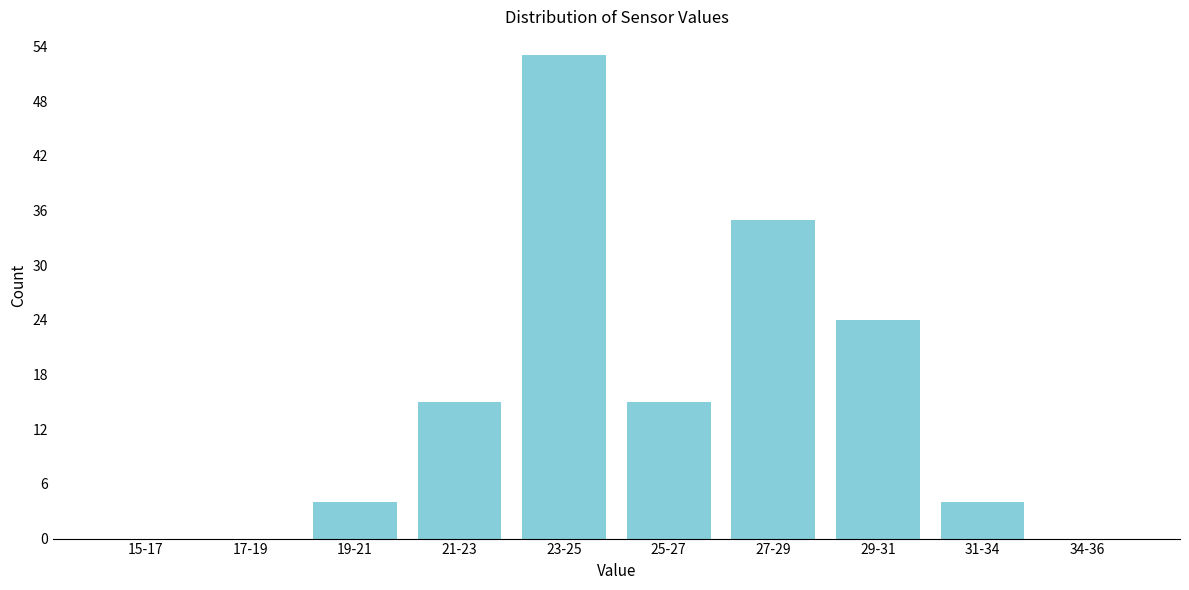

Reading left to right, what are all the values shown in this chart?

15-17=0	17-19=0	19-21=4	21-23=15	23-25=53	25-27=15	27-29=35	29-31=24	31-34=4	34-36=0